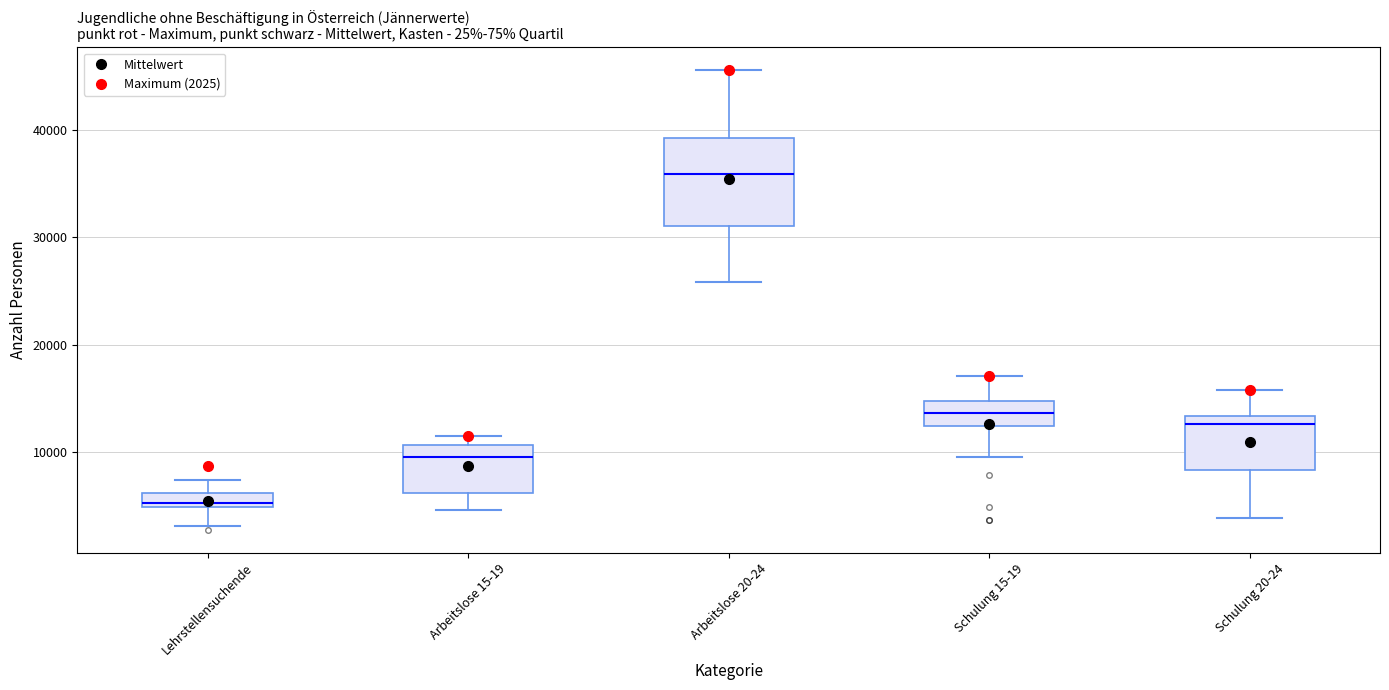

Which box has the highest median line?

Arbeitslose 20-24